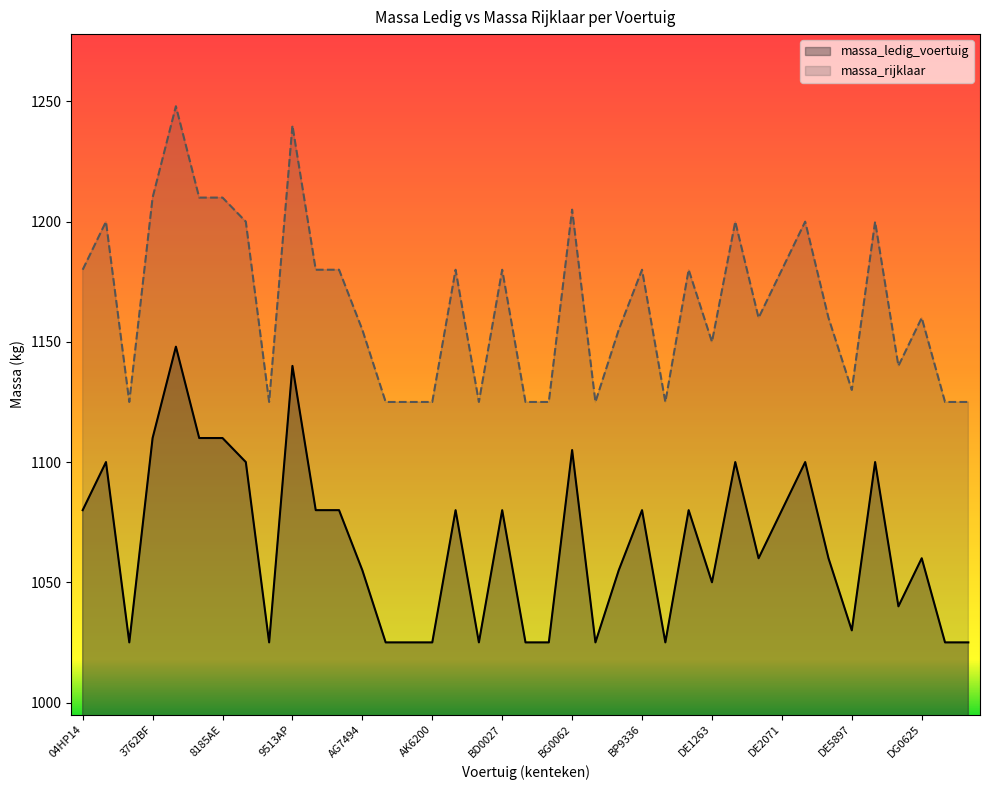

What is the sum of all massa_ledig_voertuig values?

41573